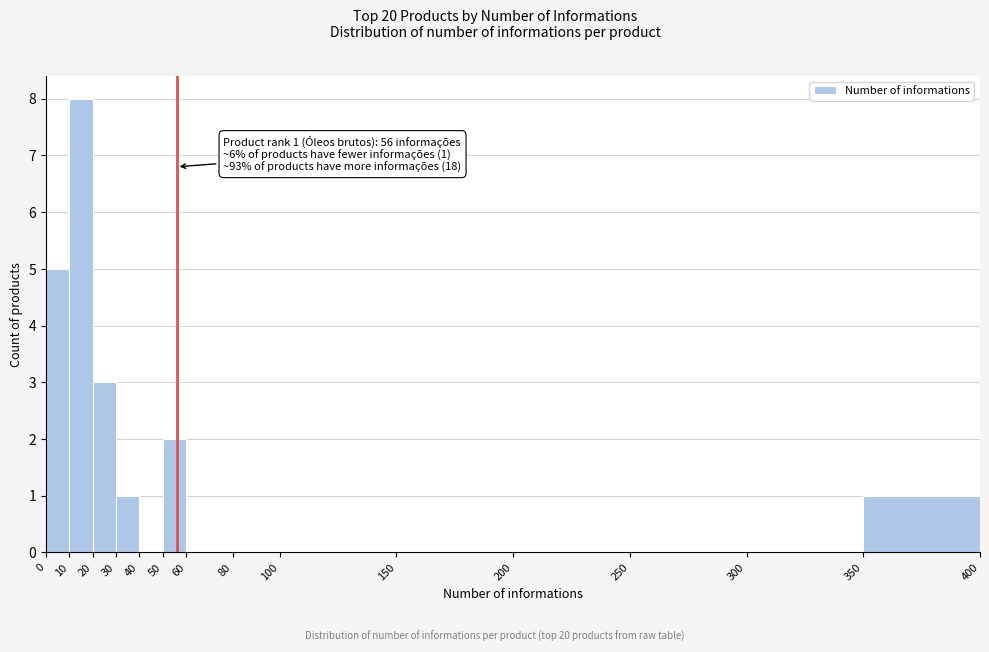

Which range on the x-axis has the tallest bar?

10 to 20